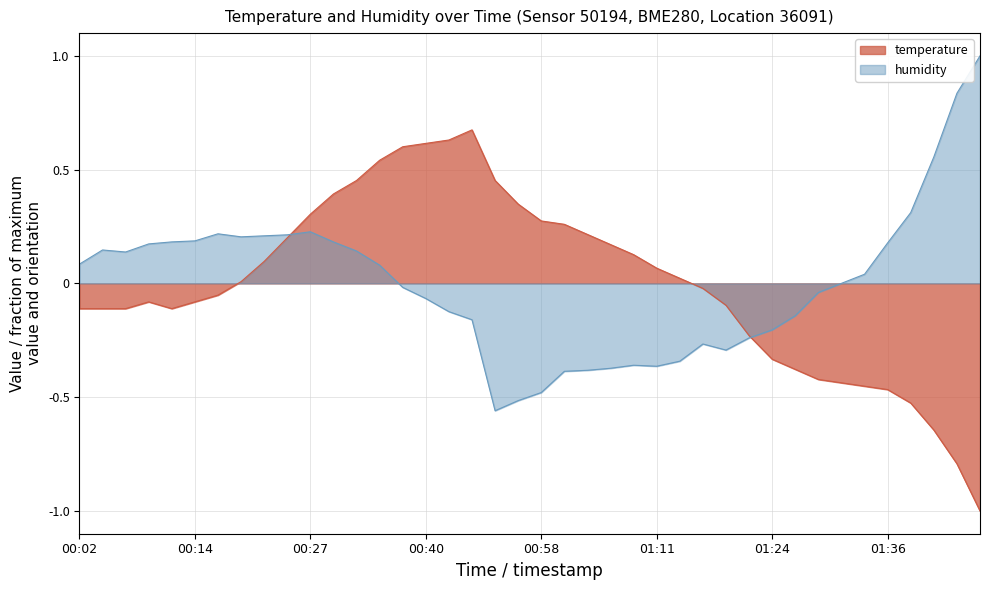

Rank the series at 00:17 from lowest to highest value.

temperature, humidity